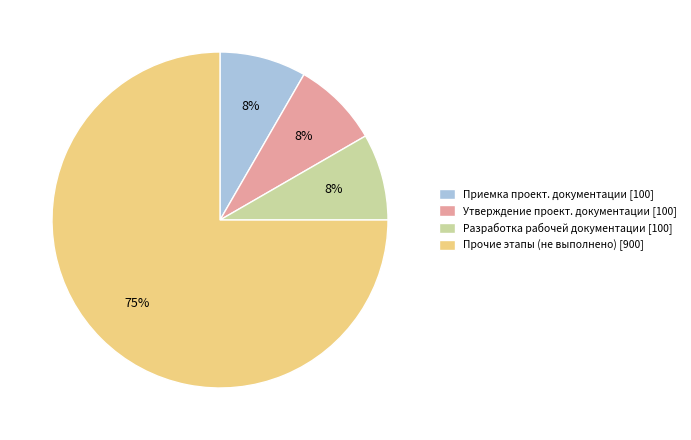

The Прочие этапы (не выполнено) [900] slice represents 75% of the pie. True or false?

True